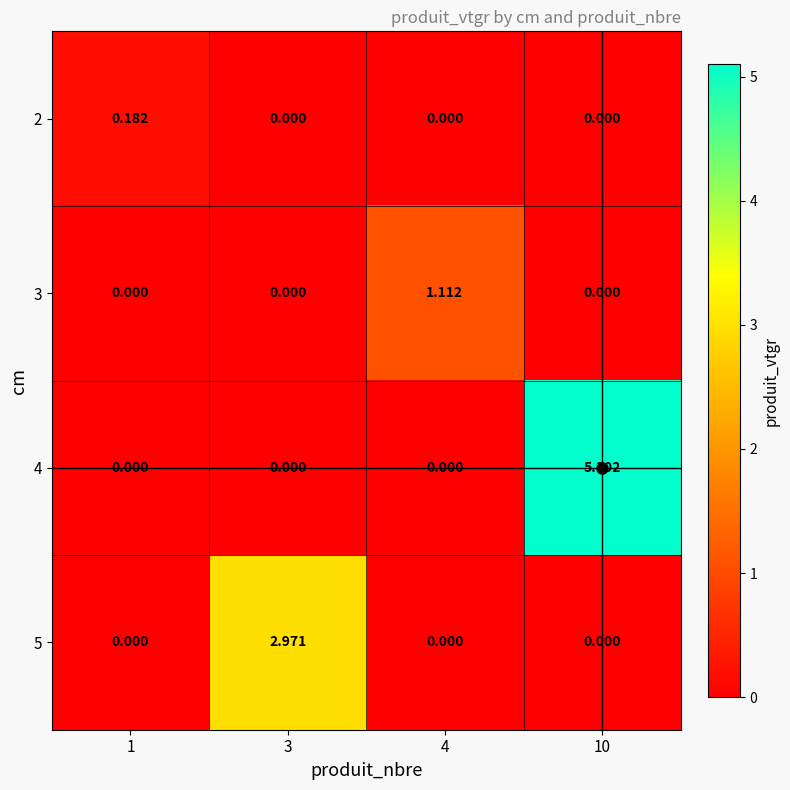

Is the value of 5 at 3 greater than the value of 4 at 3?

Yes